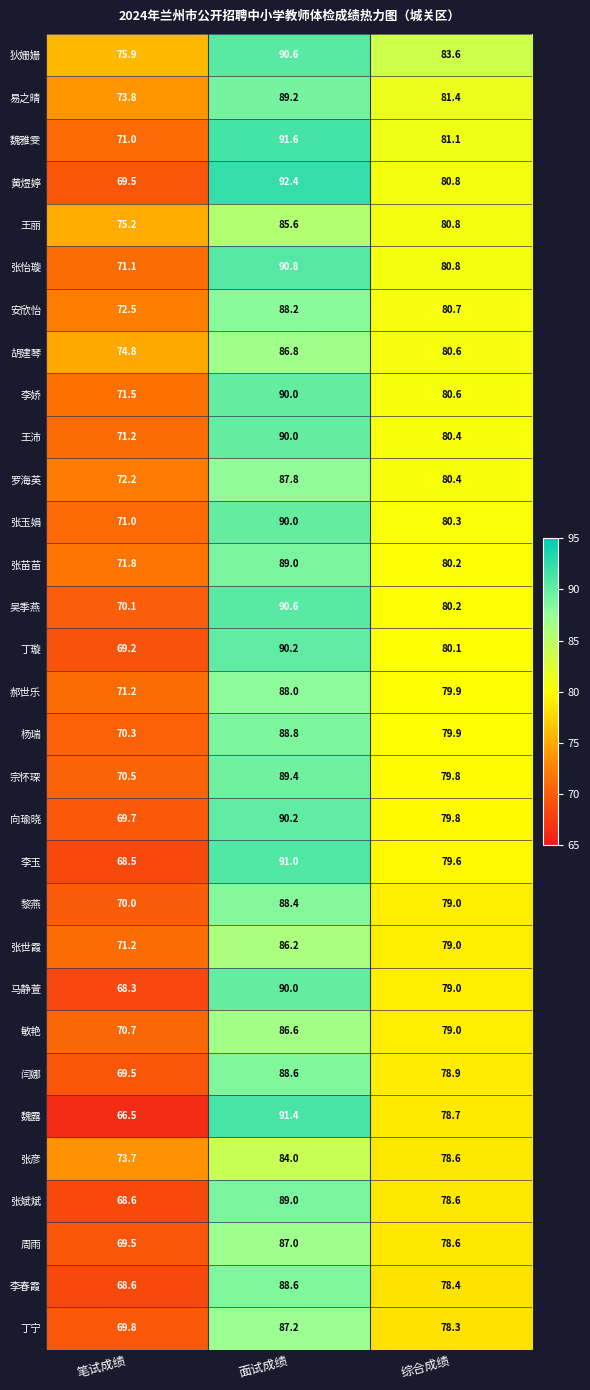

What is the spread (max minus min) of values at 笔试成绩?

9.4